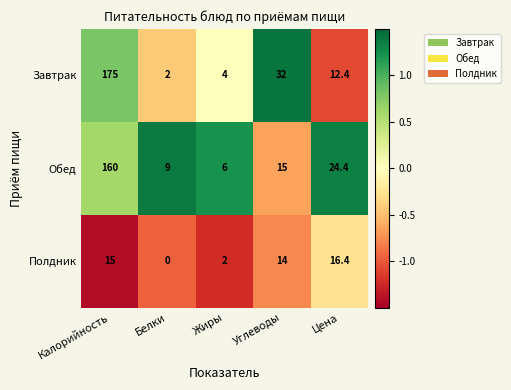

The value of Завтрак at Белки is 3.0. True or false?

False